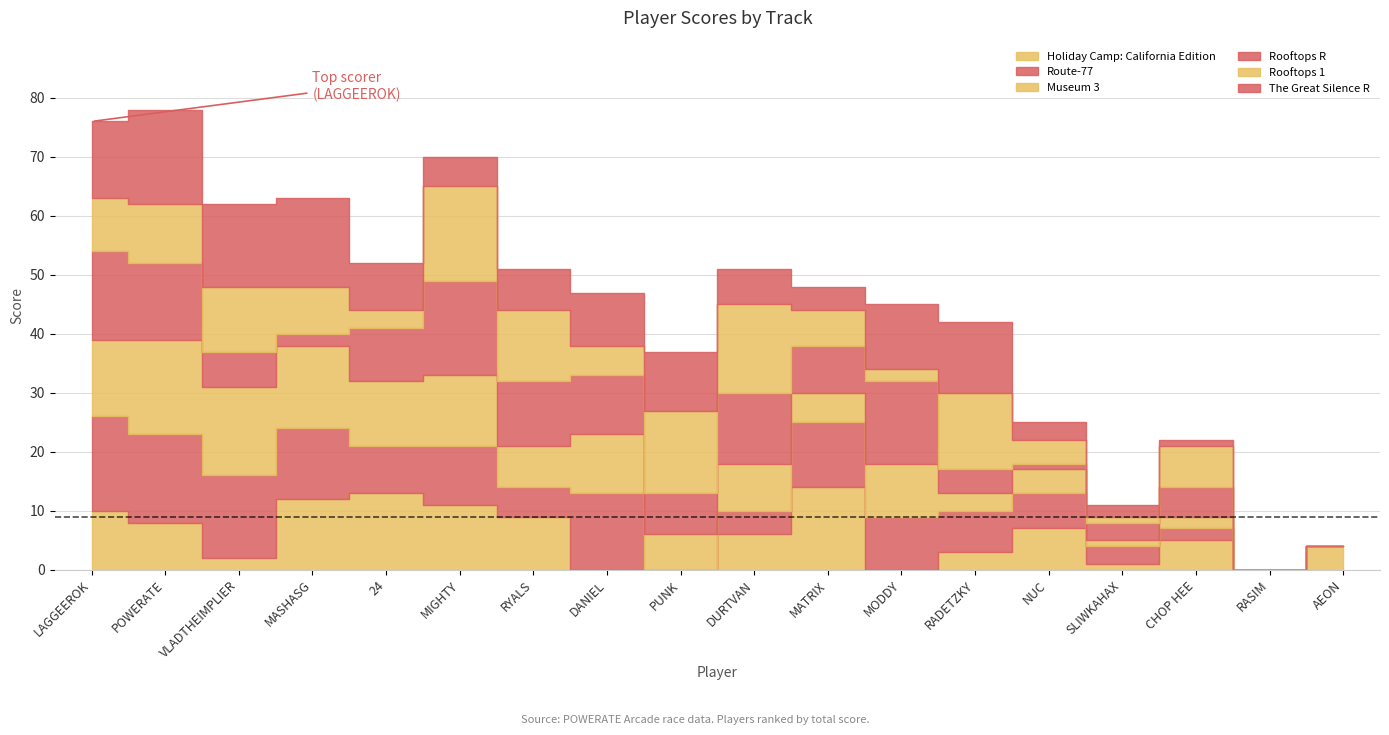

At which label is Museum 3 closest to 8?

DURTVAN